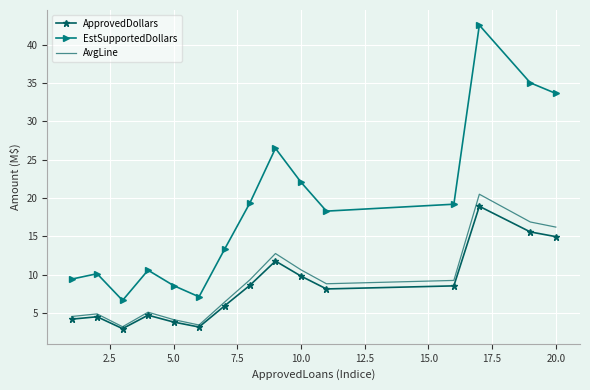

True or false: ApprovedDollars and EstSupportedDollars cross at least once.

False